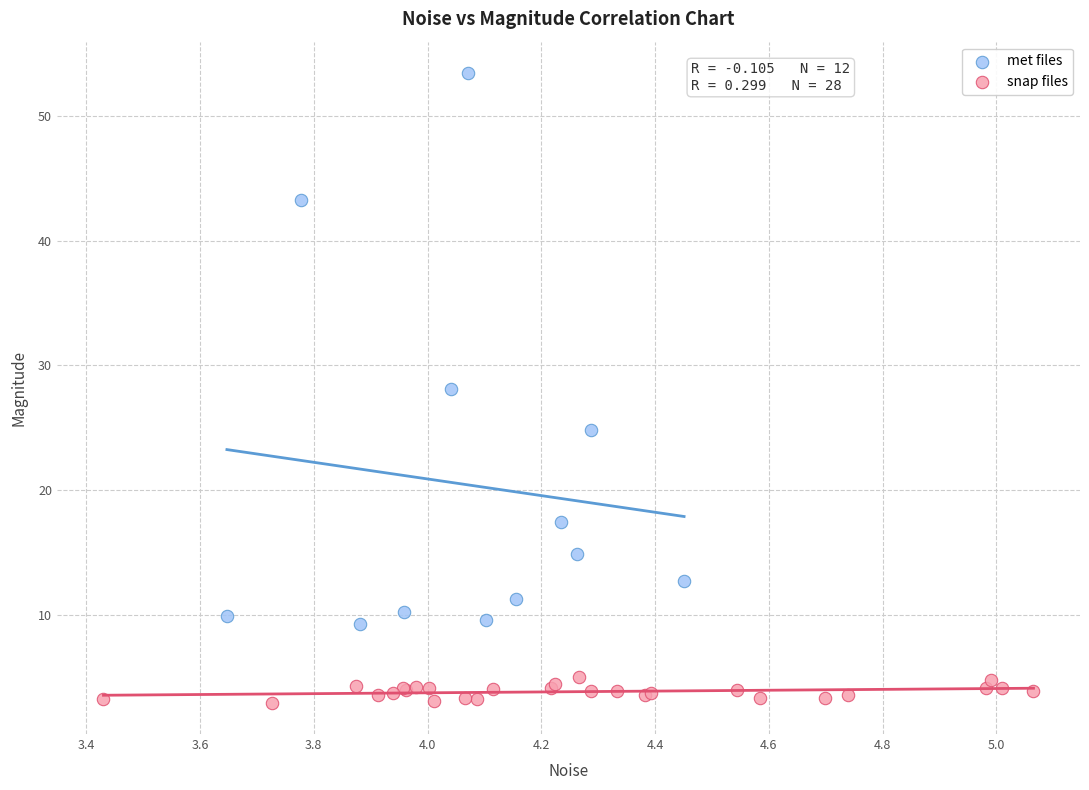

Which series has the largest Y range (max minus min)?

met files